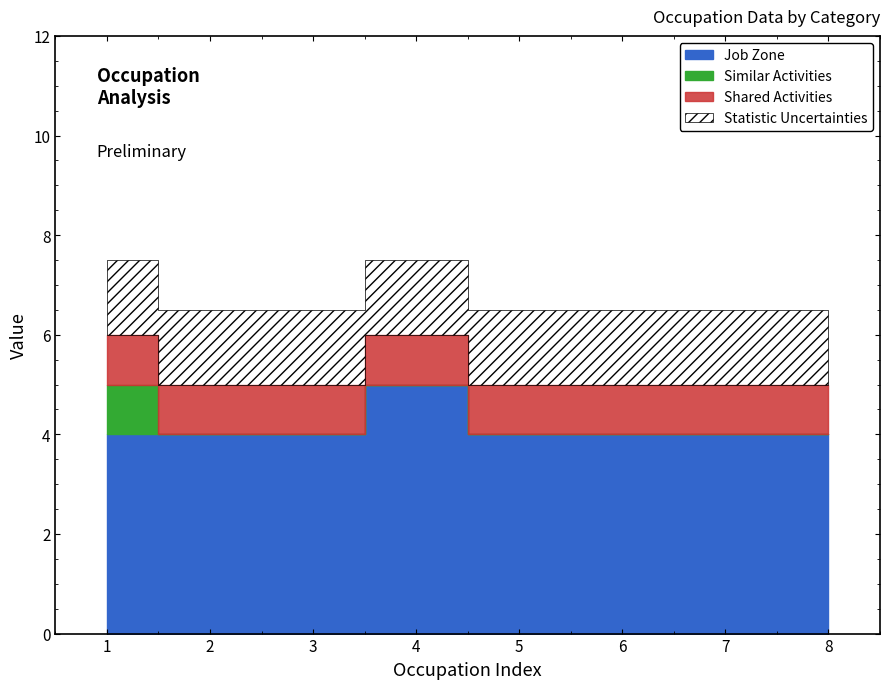

Which series changed the most between Database Architects and Geographic Information Systems Technologists?

Similar Activities